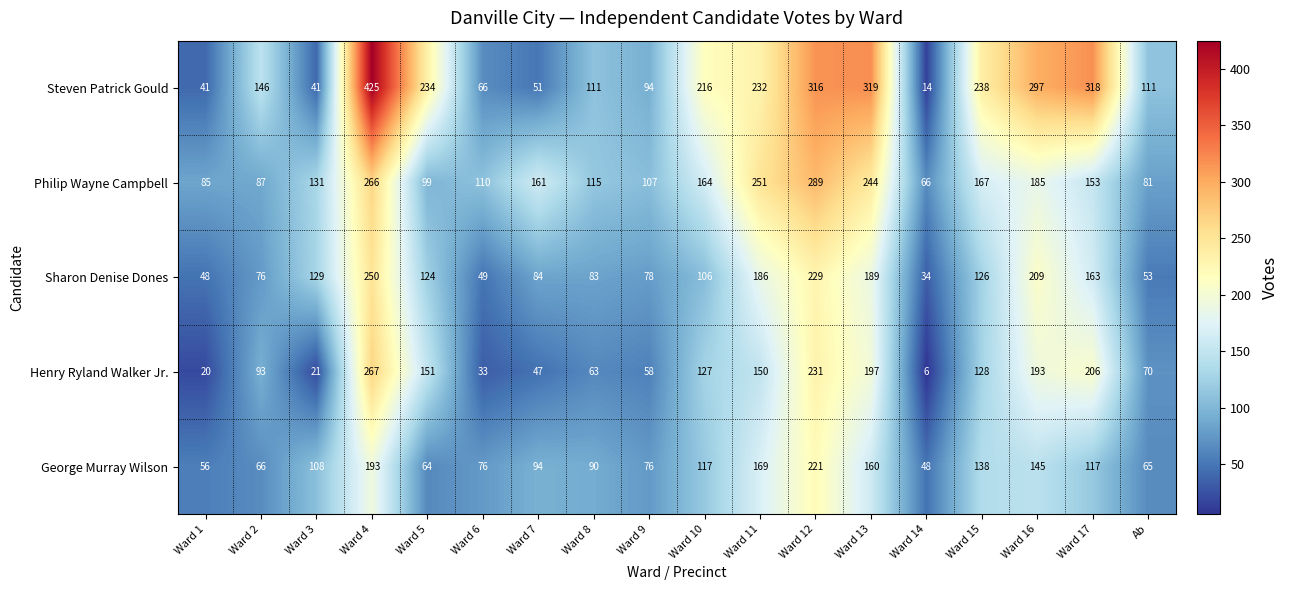

Rank the series at Ward 14 from highest to lowest value.

Philip Wayne Campbell, George Murray Wilson, Sharon Denise Dones, Steven Patrick Gould, Henry Ryland Walker Jr.